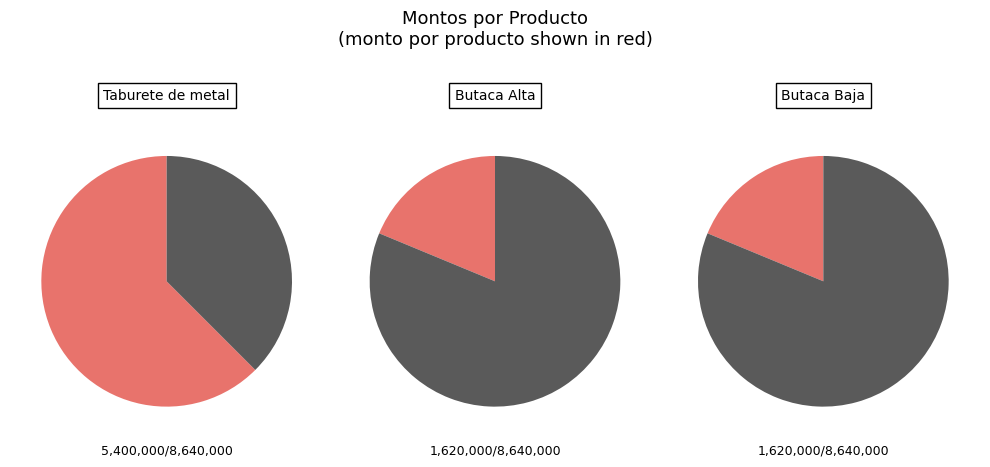

To the nearest percent, what is the difference between the largest and smallest slice percentages?

44%